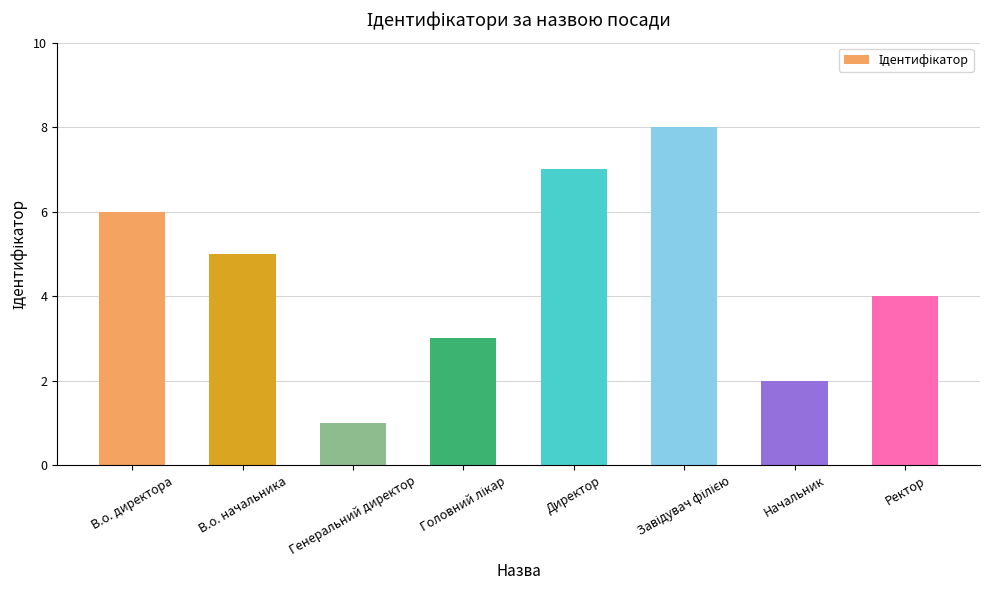

Reading right to left, list all the values displayed in this chart.

4	2	8	7	3	1	5	6